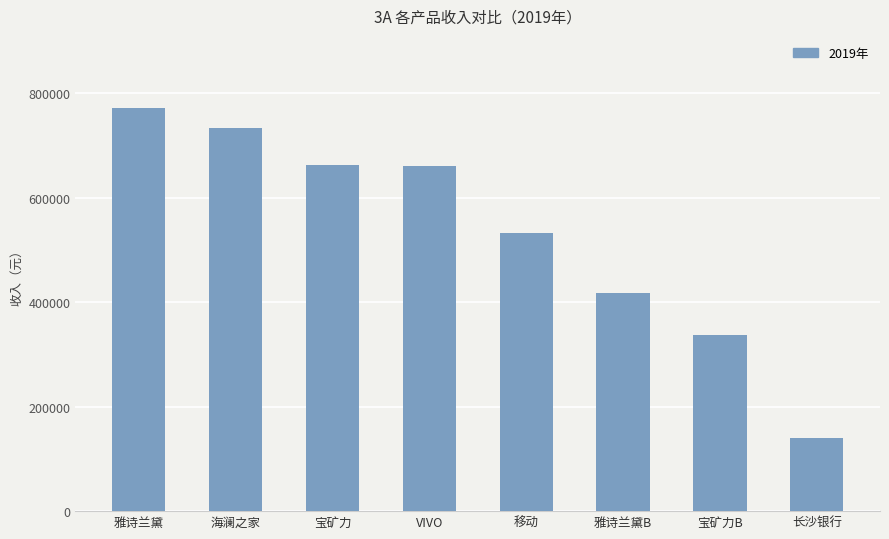

What is the difference between the maximum and minimum values?

631884